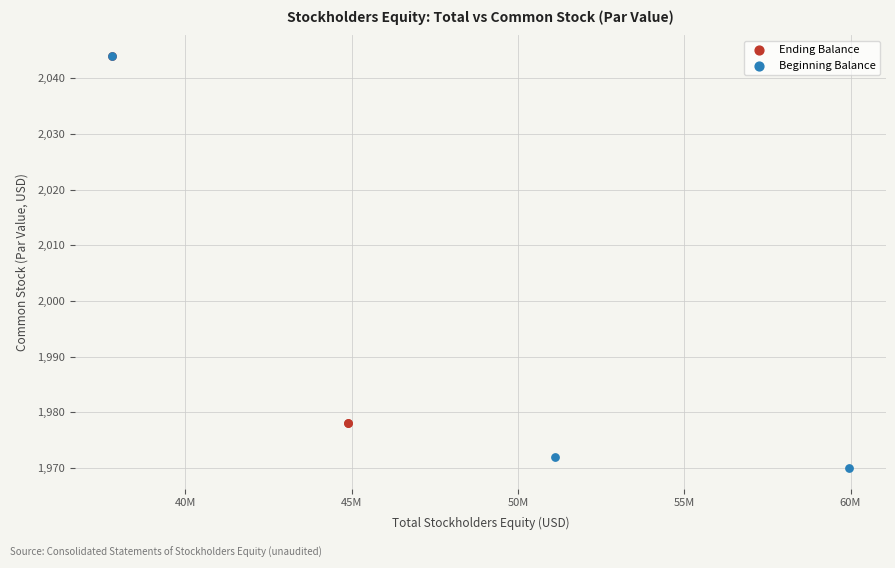

Which series has the widest spread of Y values?

Beginning Balance